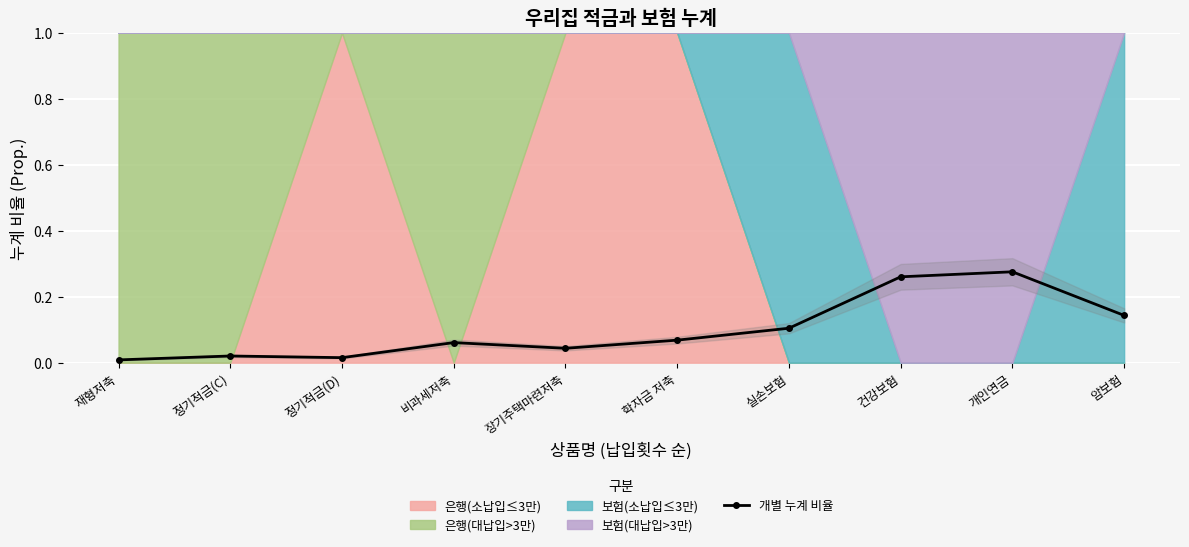

Between 정기적금(D) and 장기주택마련저축, which is larger?

장기주택마련저축